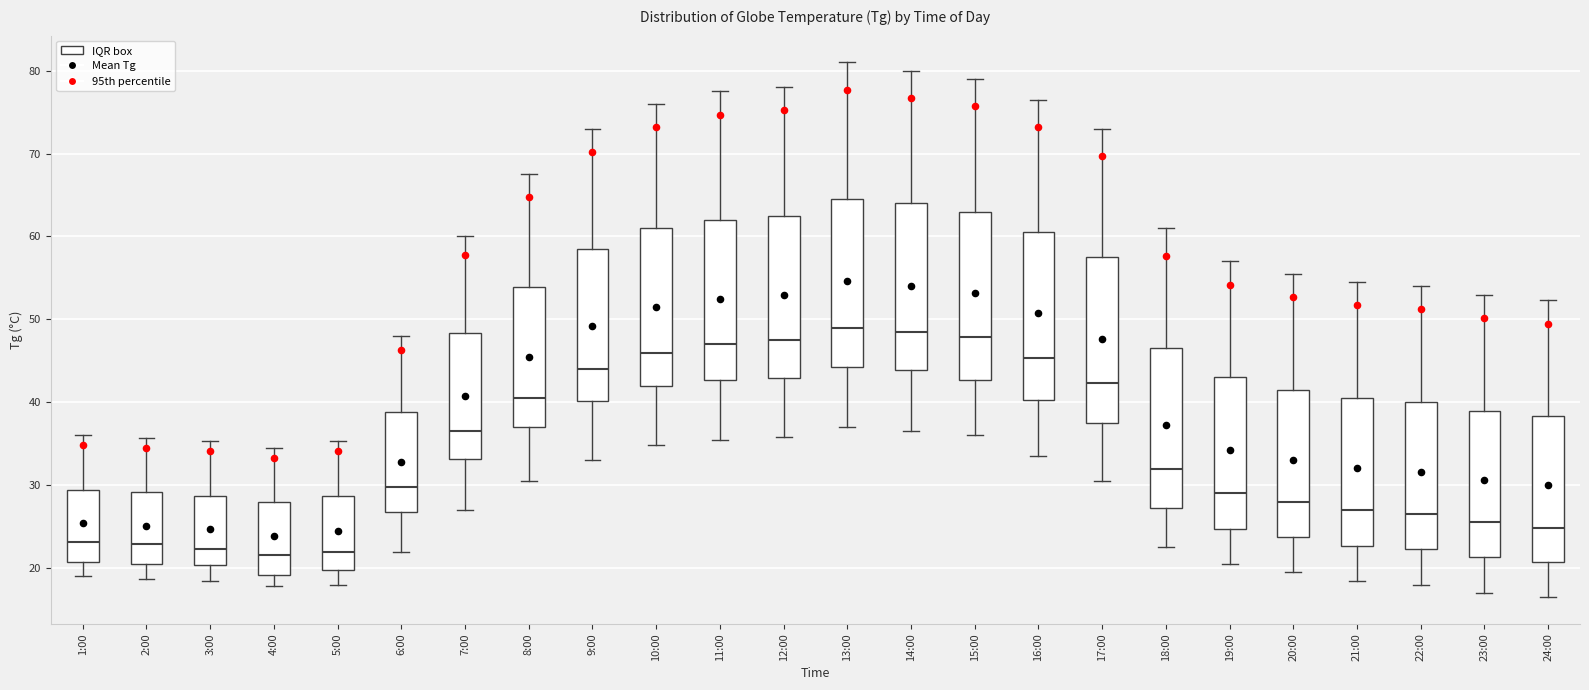

Where does the upper whisker of the box for 20:00 end on the y-axis? The values are not printed on the chart, so give them approximately, as read against the axis.

56